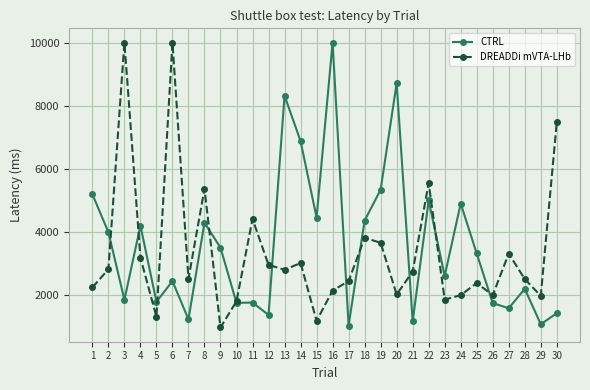

What is the average value of the CTRL series?

3588